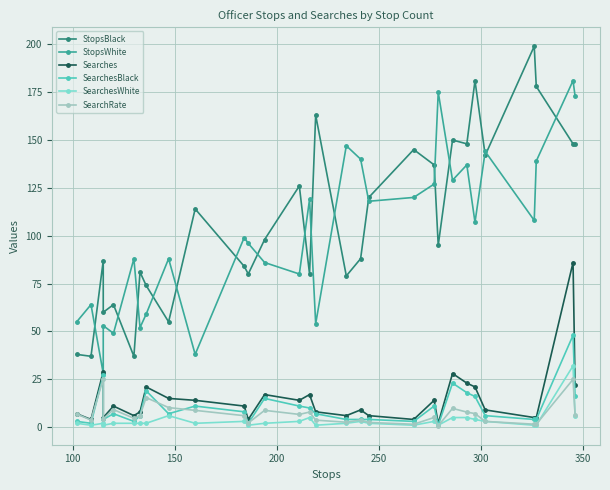

How many data points in SearchRate are above 6?

15